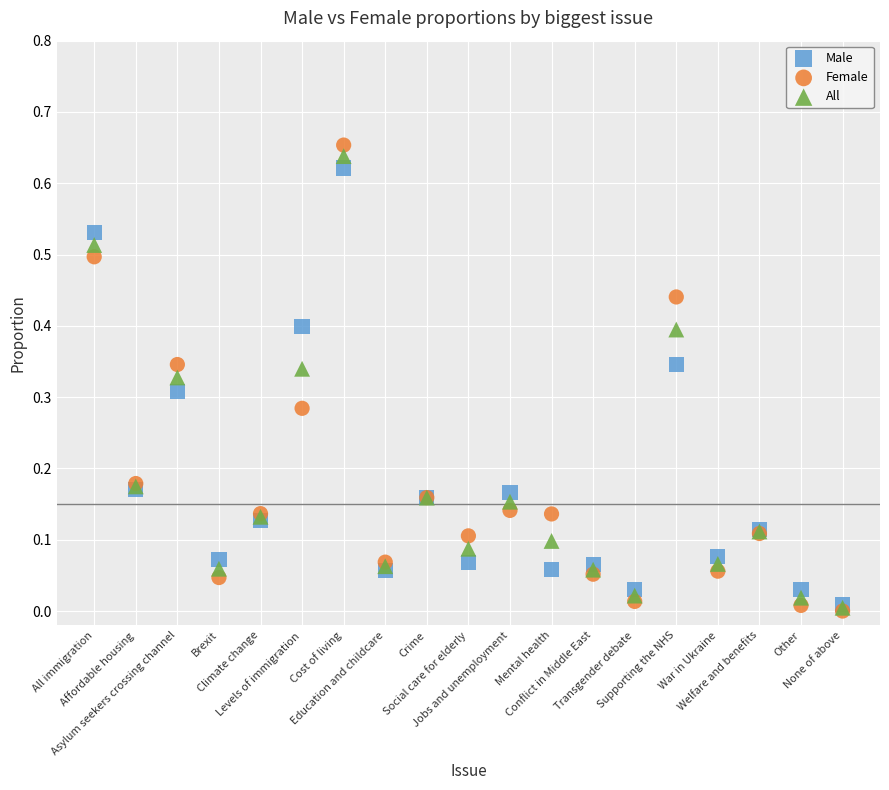

What are all the series names shown in the legend?

Male, Female, All